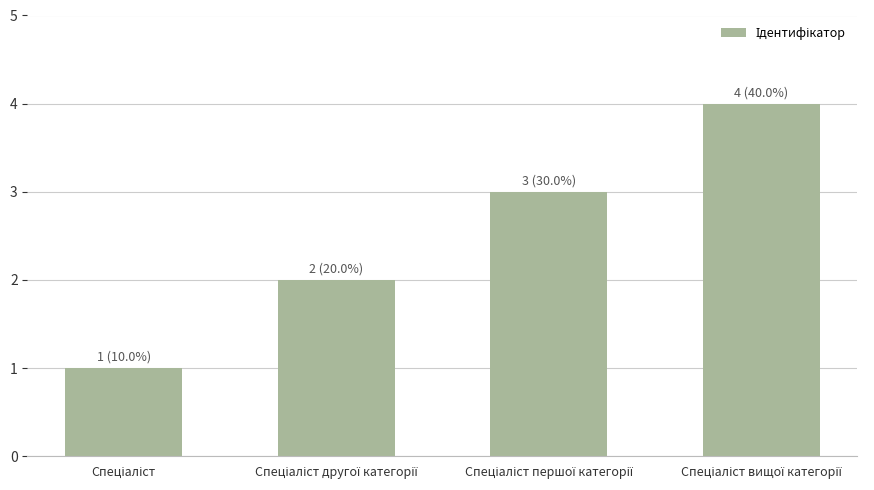

What is the sum of all values?

10